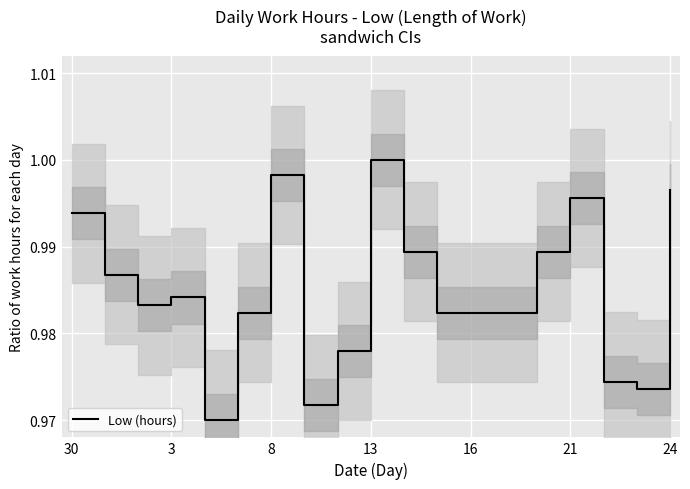

Is this an area chart (filled region under the line)?

No